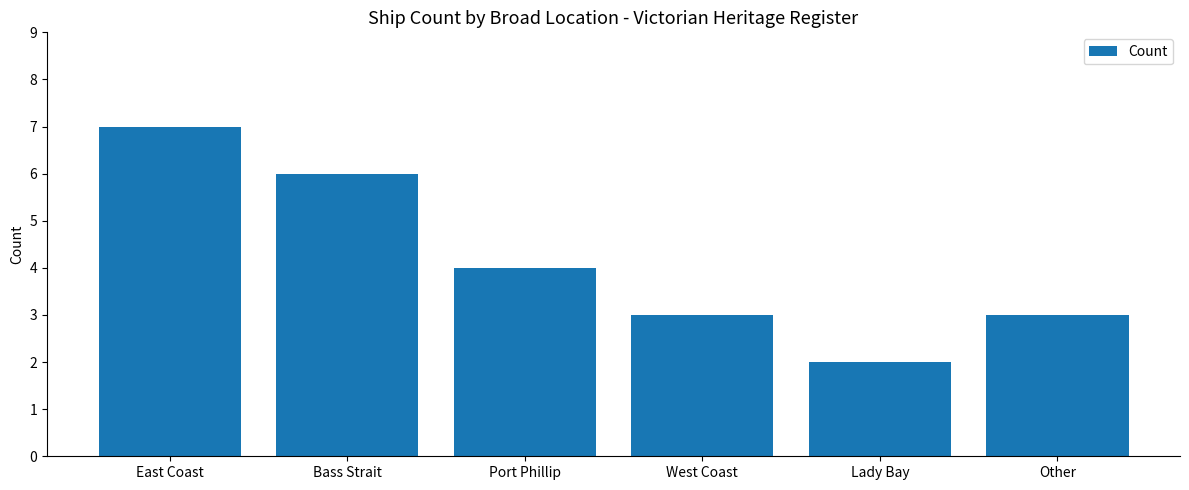

What is the change in value from East Coast to Port Phillip?

-3